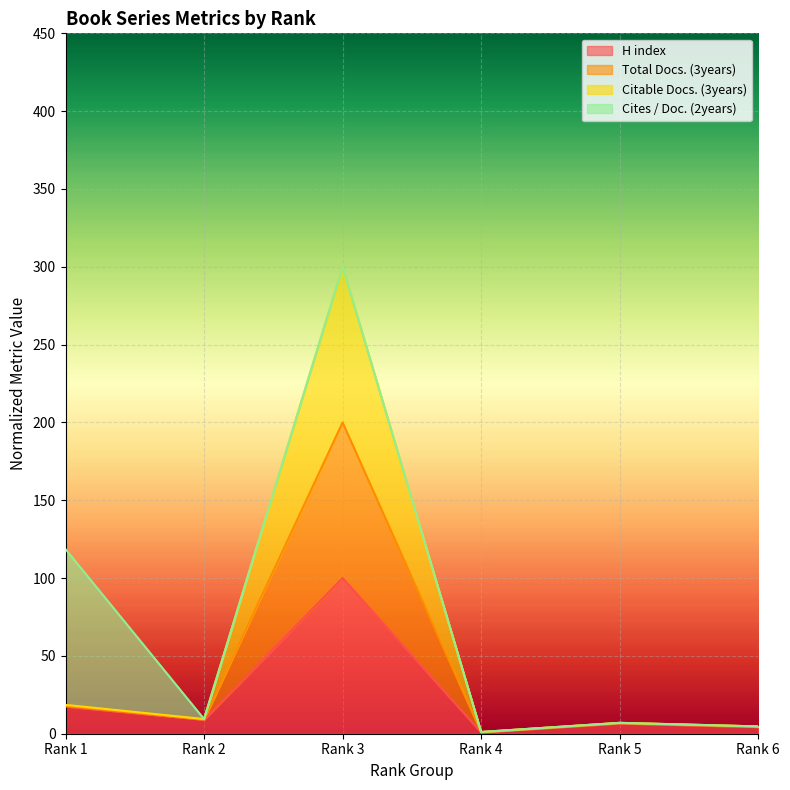

List the labels in order of Citable Docs. (3years) value, smallest first.

Rank 4, Rank 6, Rank 5, Rank 2, Rank 1, Rank 3